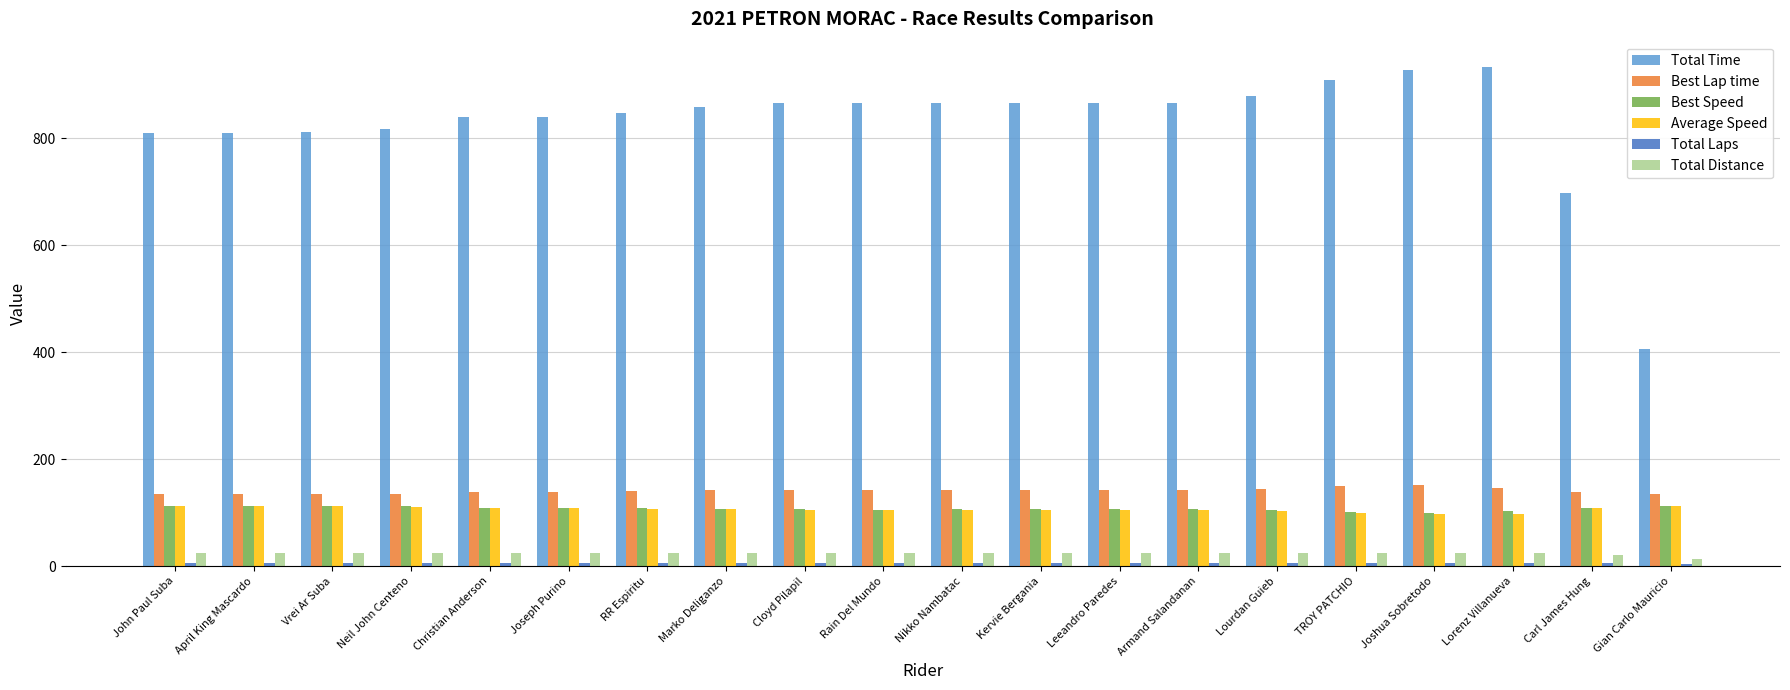

What is the average value of the Total Distance series?

24.4